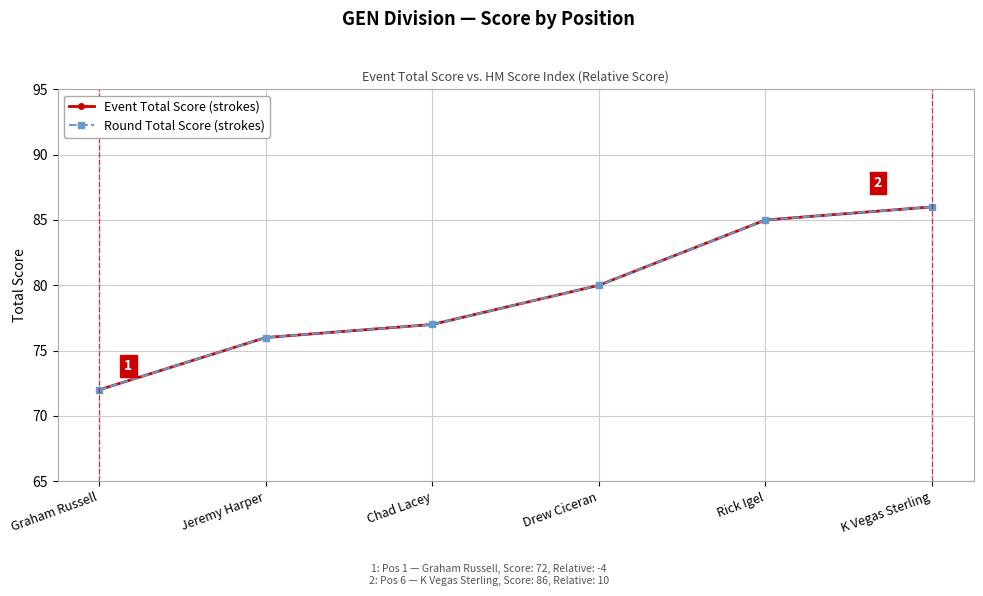

List the series in order of their peak value, highest first.

Event Total Score (strokes), Round Total Score (strokes)